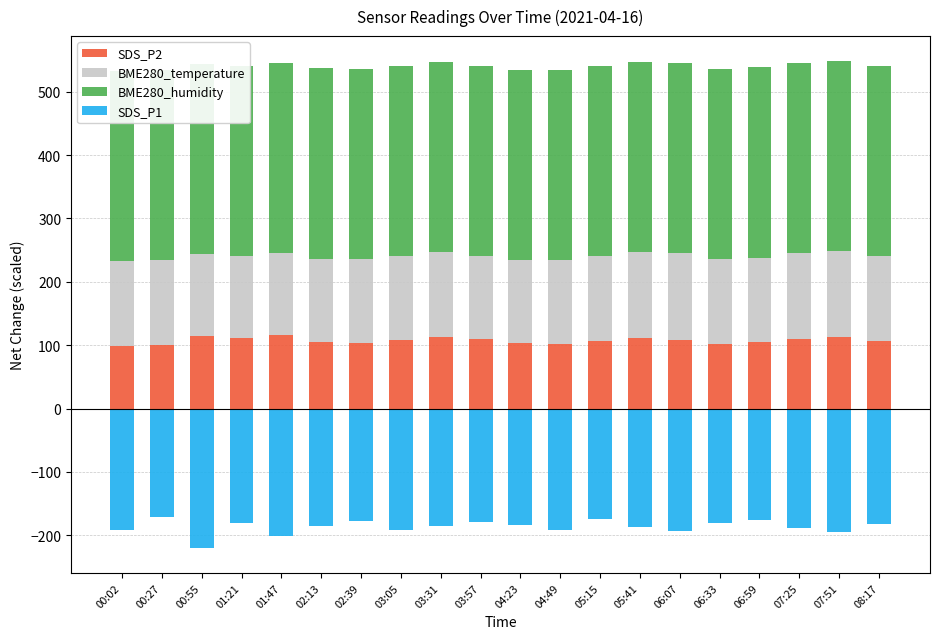

The SDS_P2 series shows 157.5 at 02:13. True or false?

False